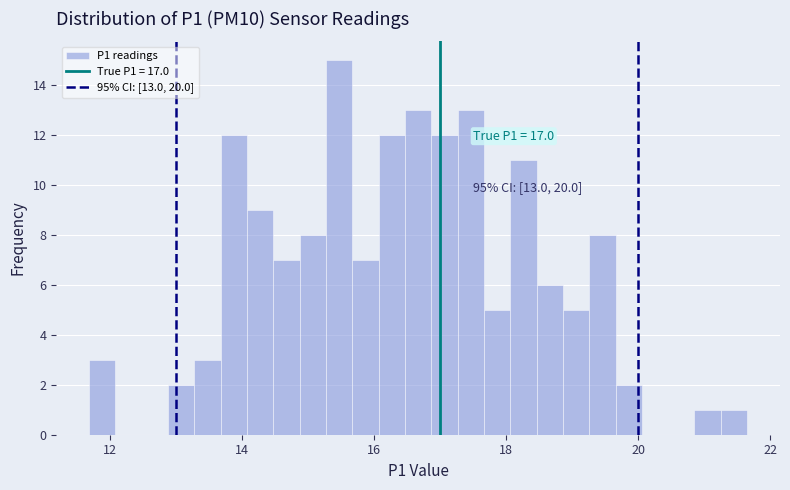

Read against the x-axis, roughly where is the centre of the tallest bar?

15.4